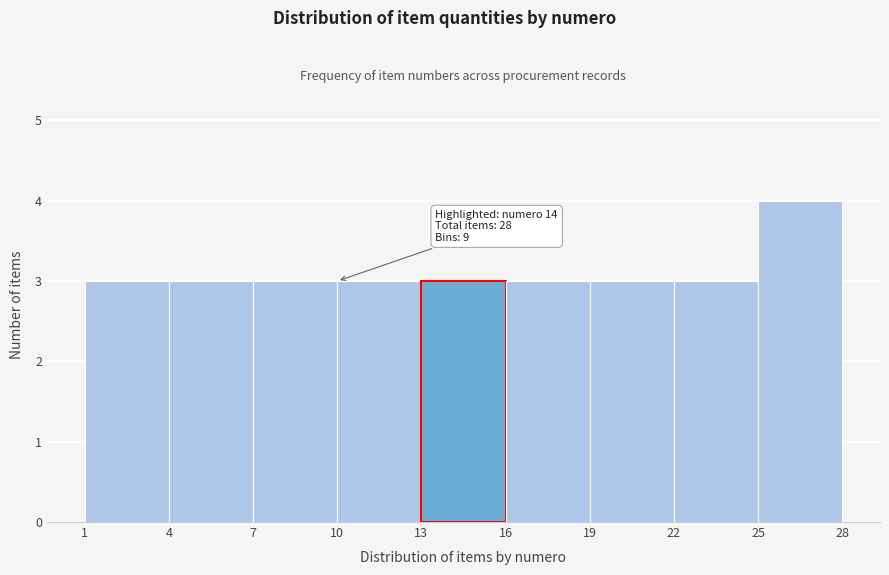

Which range on the x-axis has the tallest bar?

25 to 28